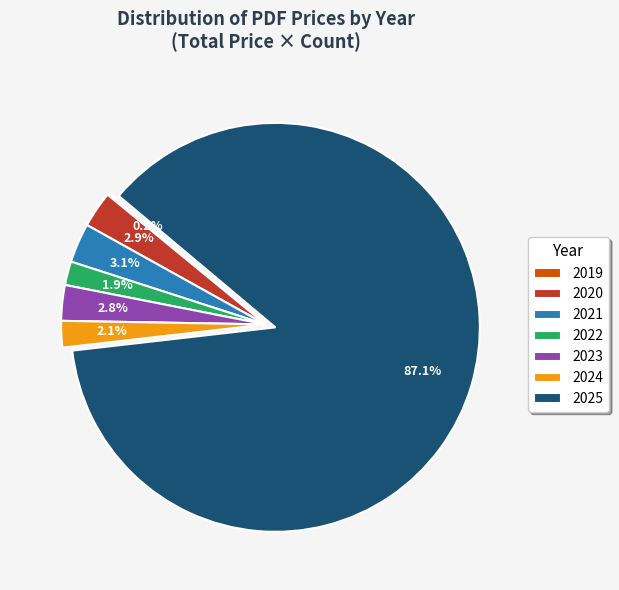

Which has a higher value, 2024 or 2025?

2025